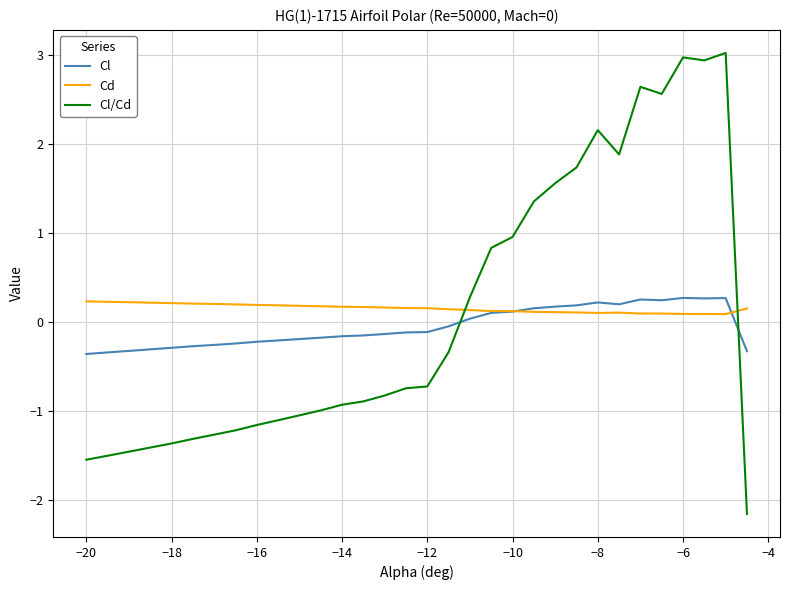

How many values in the Cl/Cd series exceed 0?

13